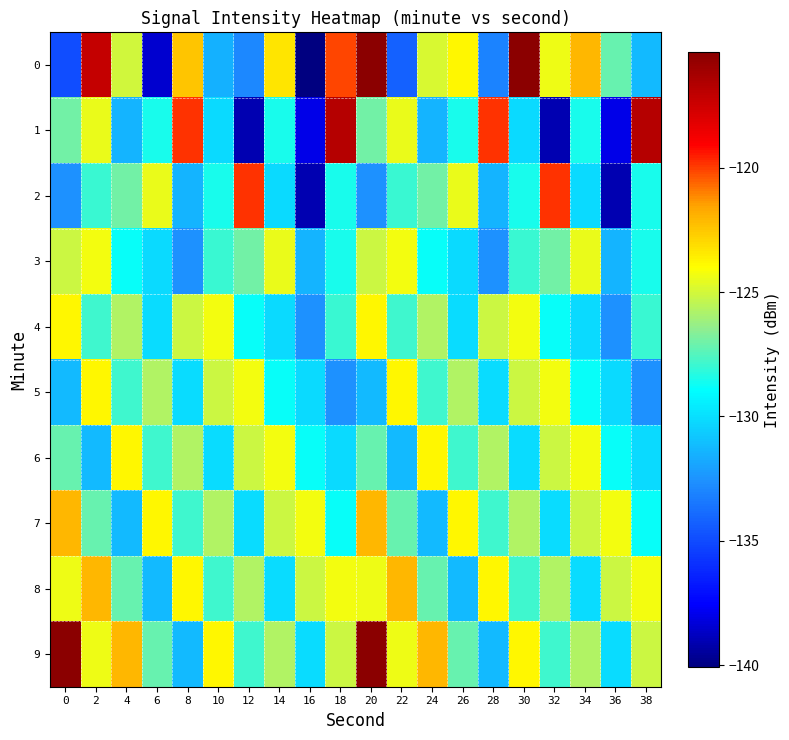

Which label corresponds to the smallest value in the chart?

16